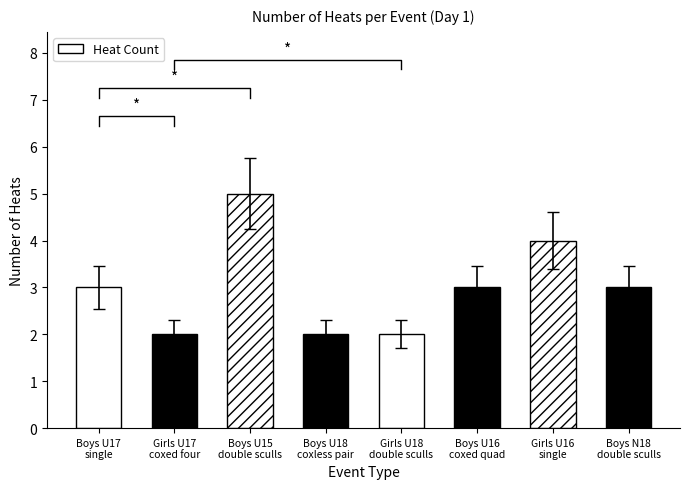

What is the value of the 2nd bar from the left?

2